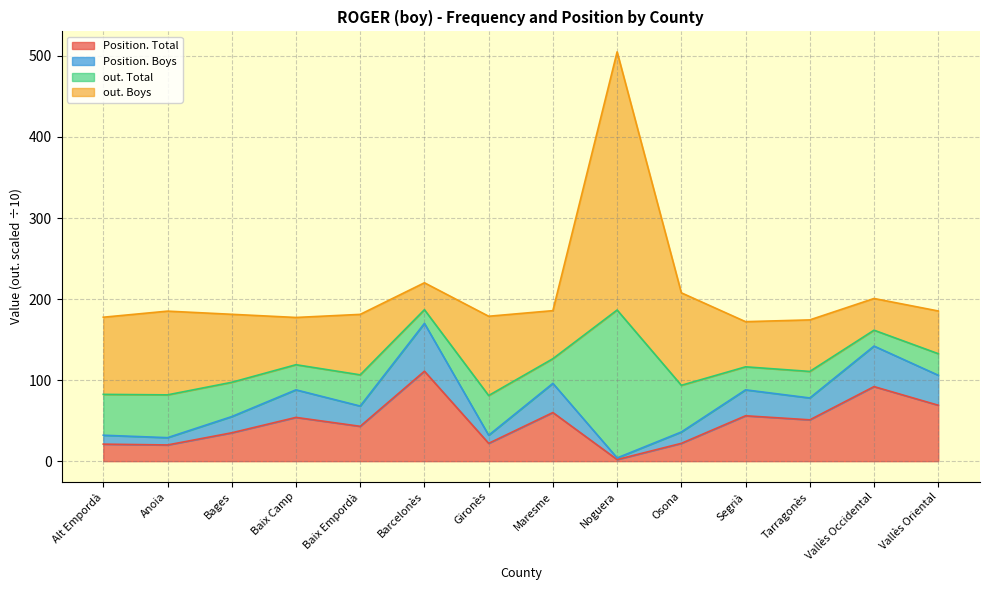

At which label does Position. Total reach its peak?

Barcelonès